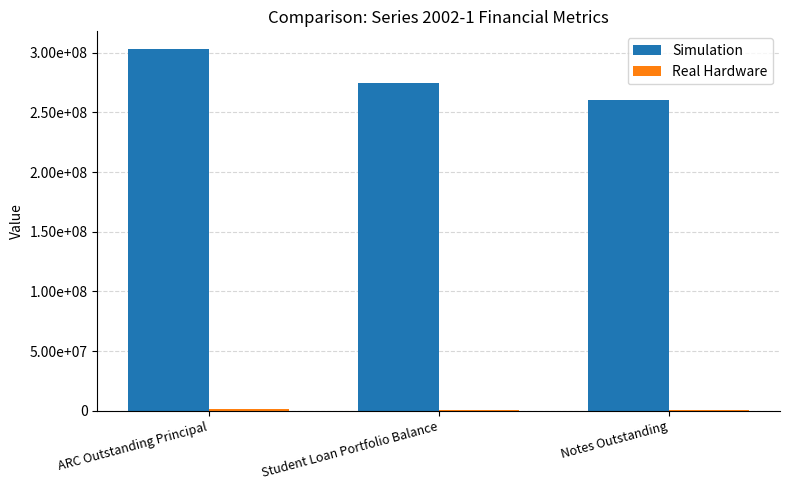

Reading left to right, what are all the values shown in this chart?

Simulation: ARC Outstanding Principal=302750000.0	Student Loan Portfolio Balance=274526705.4	Notes Outstanding=260575000.0
Real Hardware: ARC Outstanding Principal=1700944.5	Student Loan Portfolio Balance=792406.0	Notes Outstanding=876442.1